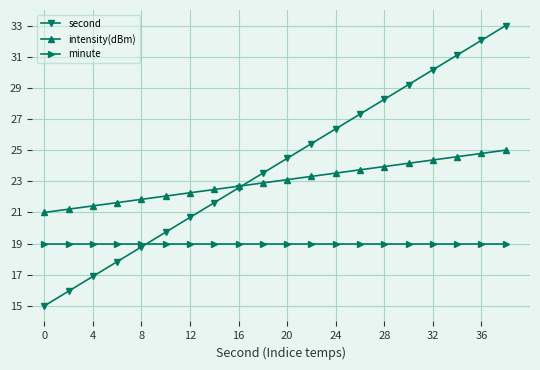

What is the average value of the intensity(dBm) series?

23.0